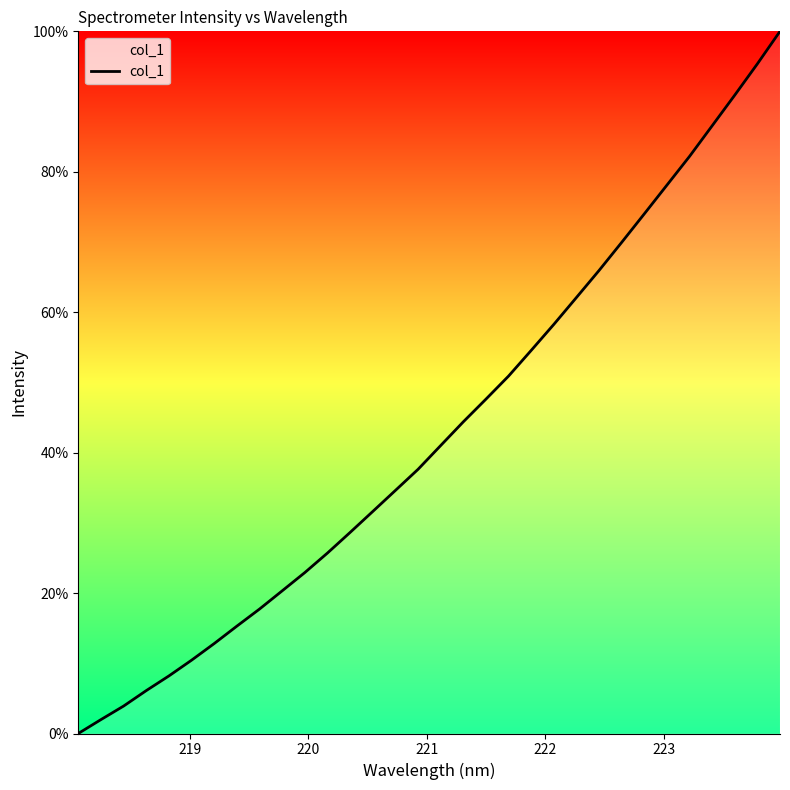

What is the difference between the maximum and minimum values?

100.0